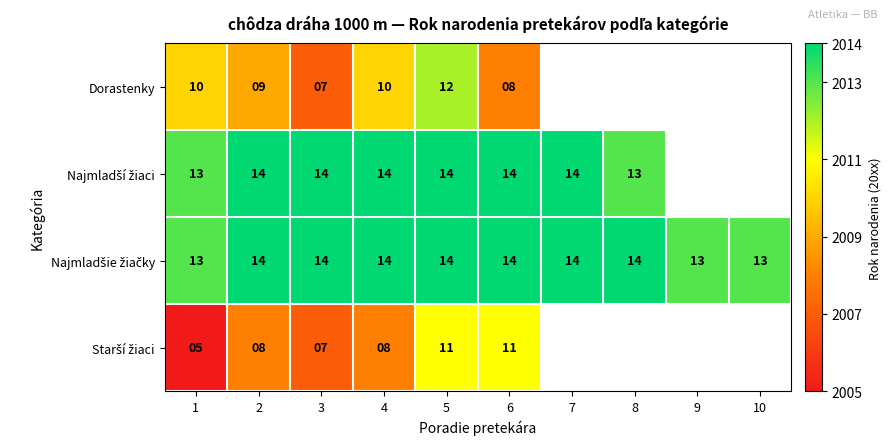

What is the difference between the highest and lowest values at 2?

6